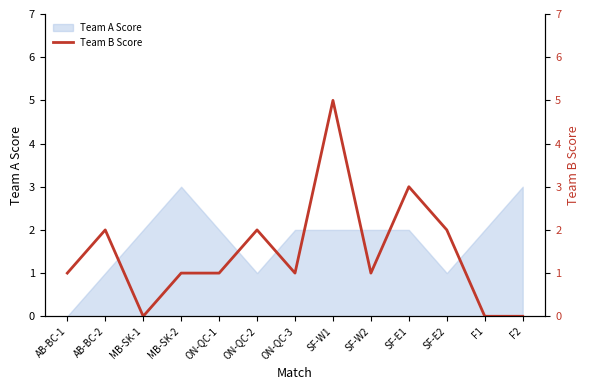

List the labels in order of value, smallest first.

MB-SK-1, F1, F2, AB-BC-1, MB-SK-2, ON-QC-1, ON-QC-3, SF-W2, AB-BC-2, ON-QC-2, SF-E2, SF-E1, SF-W1